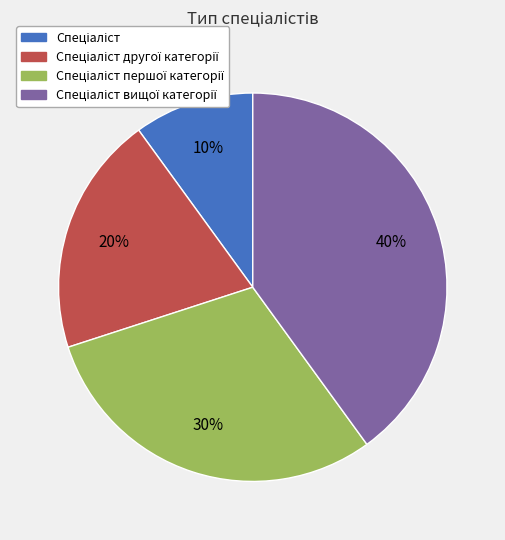

To the nearest percent, what is the difference between the largest and smallest slice percentages?

30%